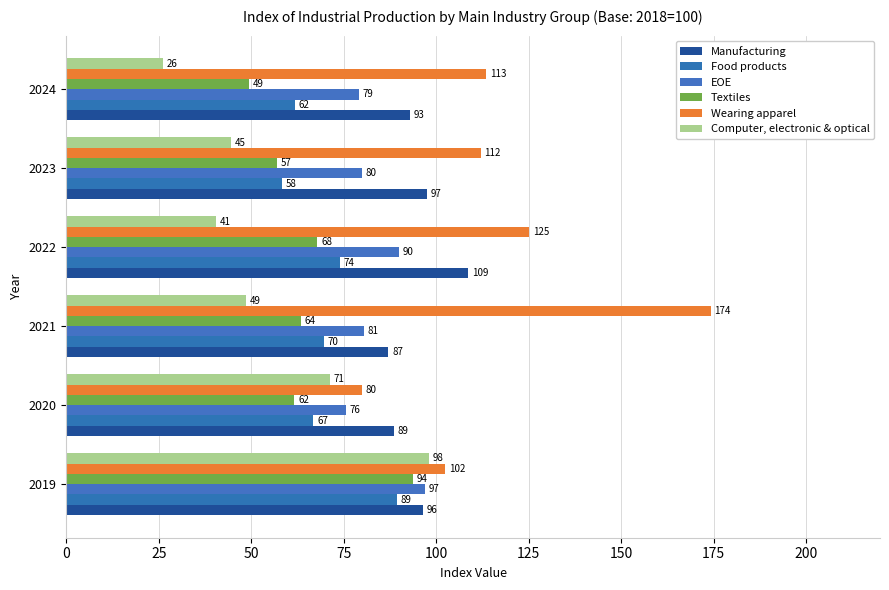

Count the number of data series in this chart.

6